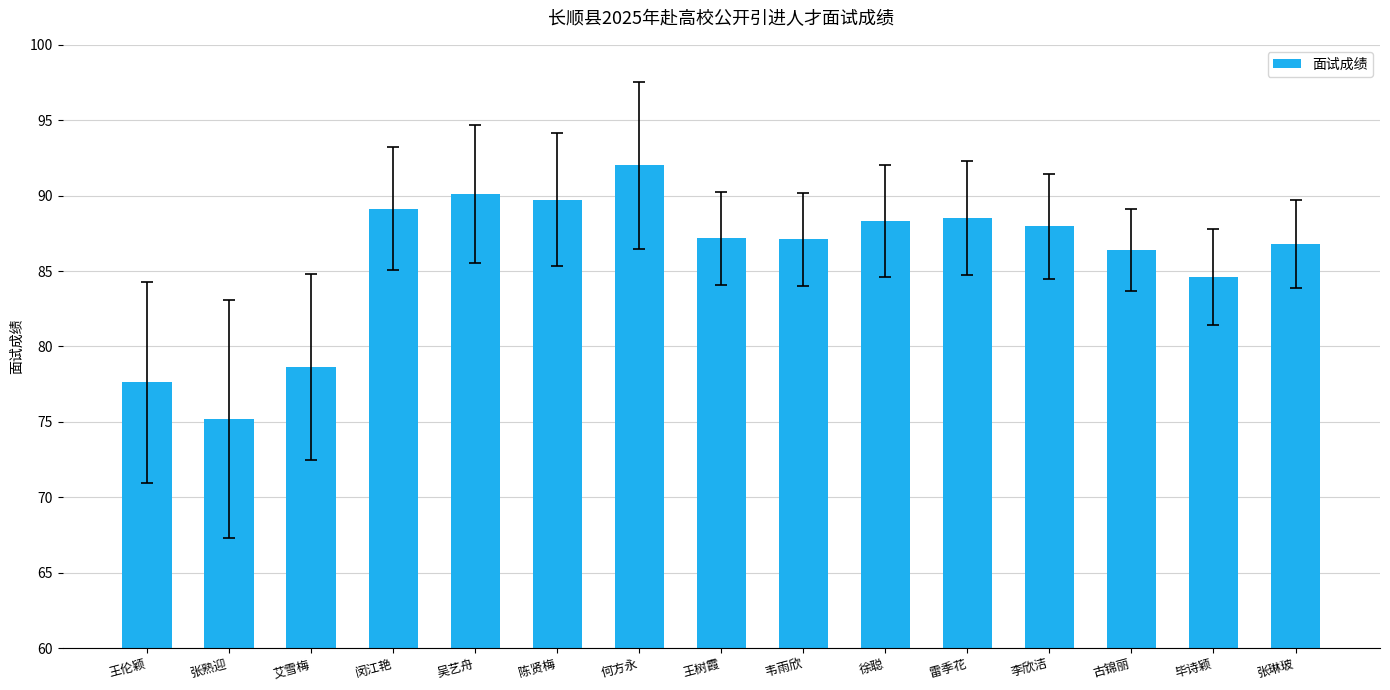

What value does the data have at 吴艺舟?

90.1